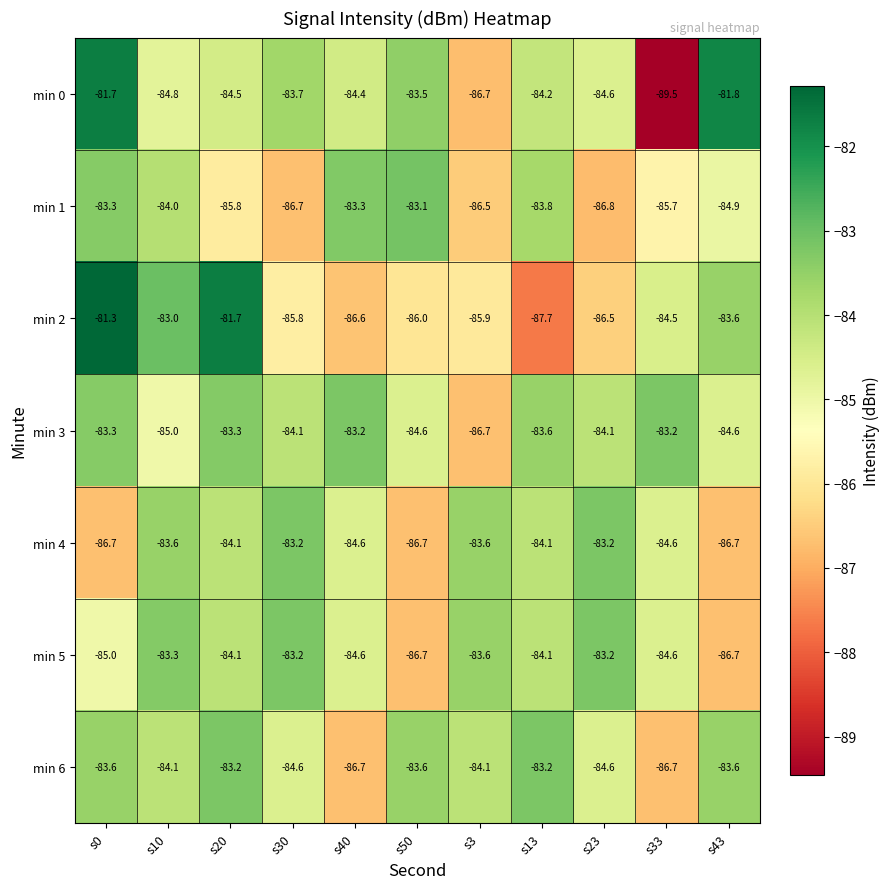

Which series has the largest total across all categories?

min 3